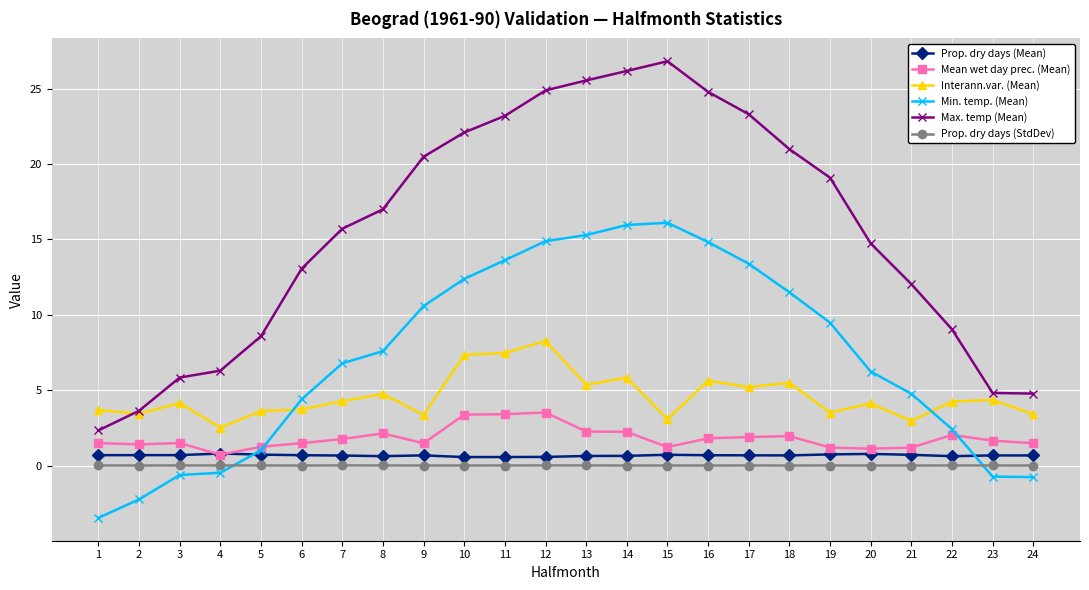

What is the spread (max minus min) of values at 7?

15.7